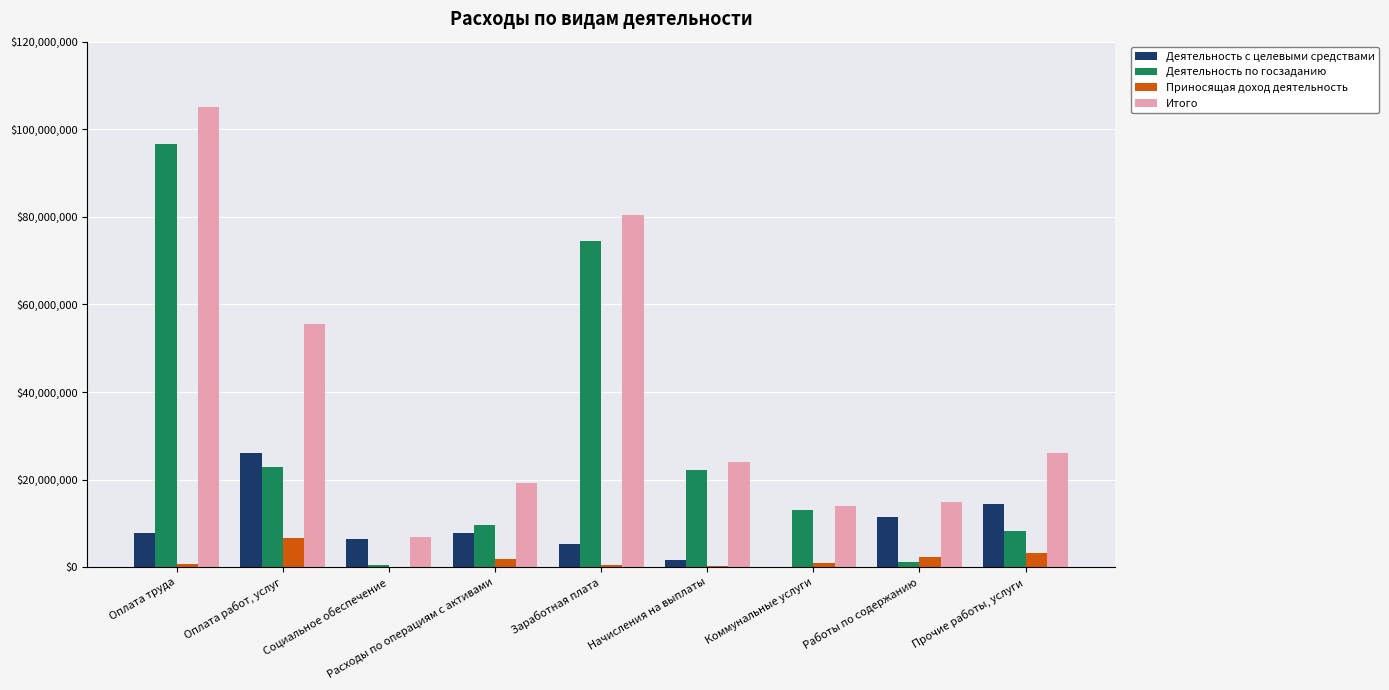

Which series has the largest total across all categories?

Итого